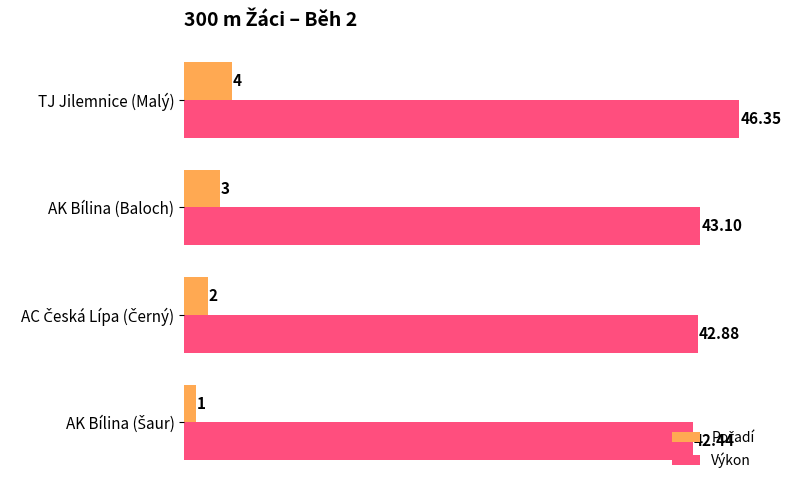

Which series has the largest range (max minus min)?

Výkon